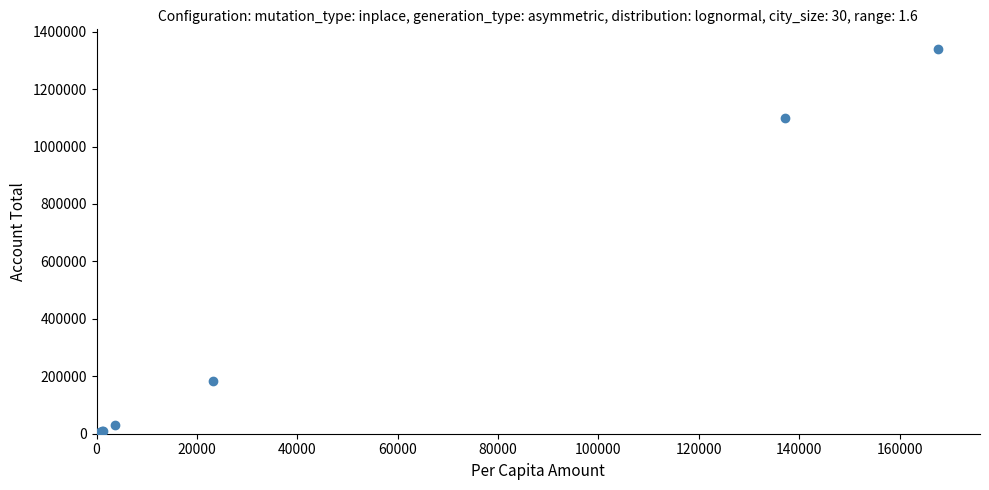

What Y value in the scatter plot is closest to 672070?

1097730